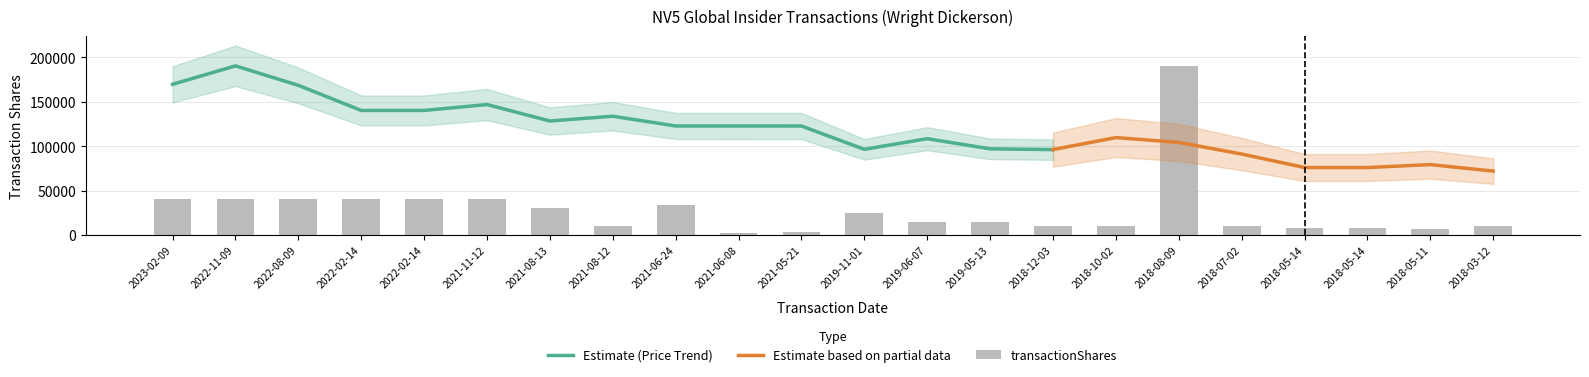

What is the label of the 18th bar from the right?

2022-02-14